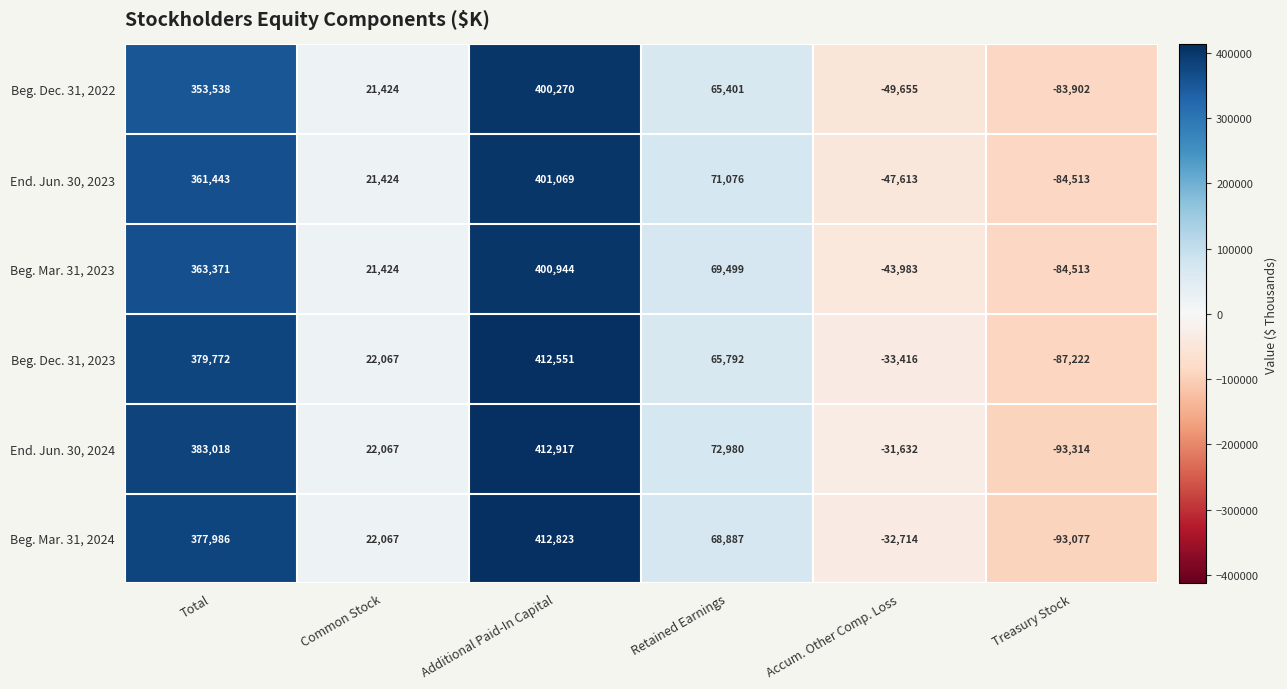

What is the average value of the Beg. Dec. 31, 2023 series?

126591